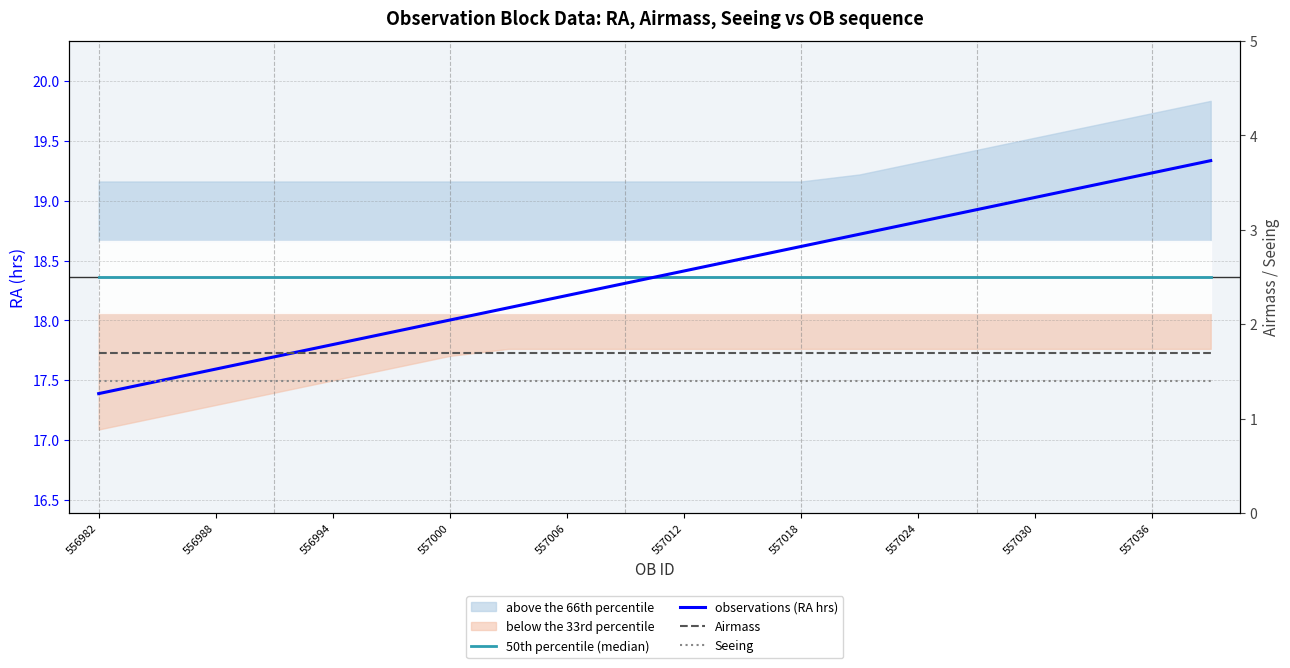

What is the total value across all series at 557036?

40.7